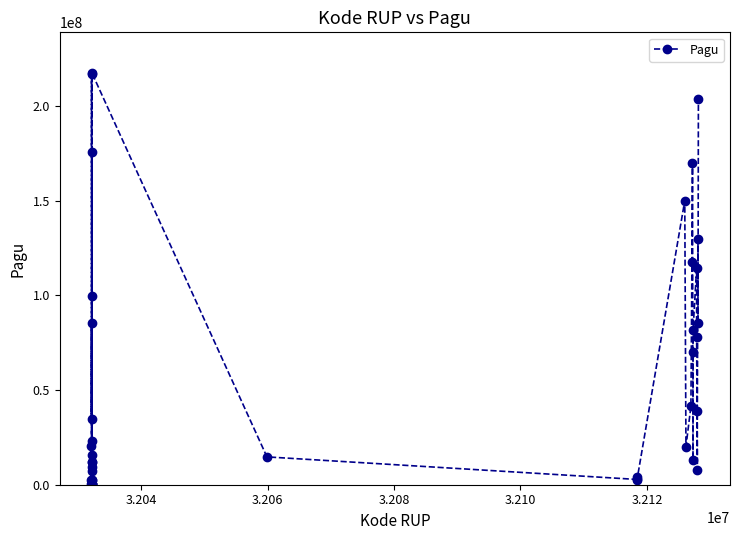

What is the difference between the second highest and second lowest values?

216800000